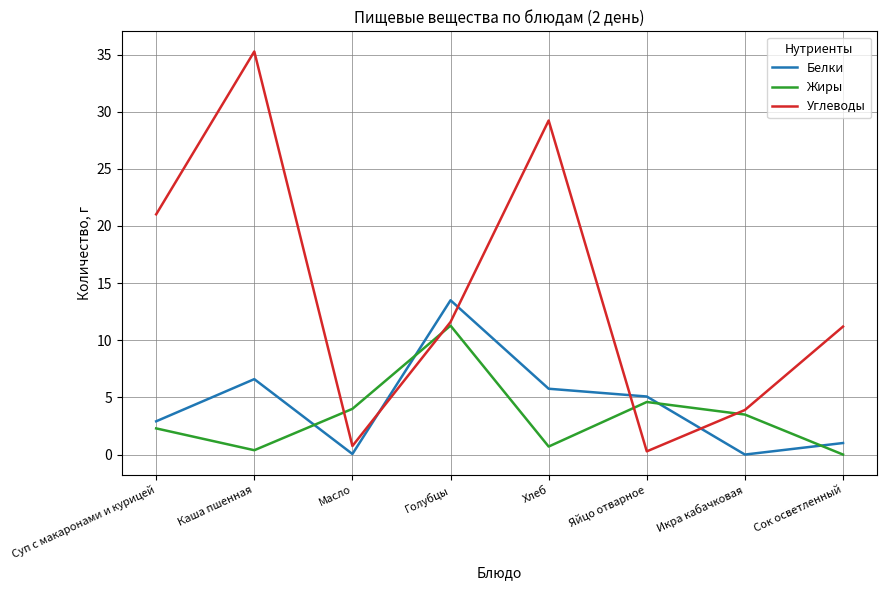

Rank the series by their maximum value, from highest to lowest.

Углеводы, Белки, Жиры